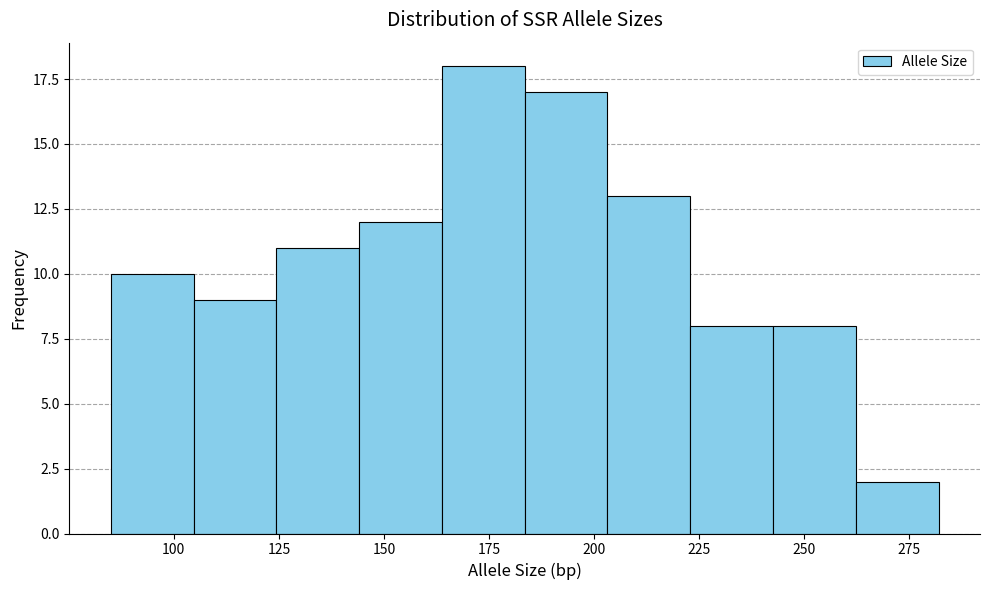

Read against the x-axis, roughly where is the centre of the tallest bar?

175